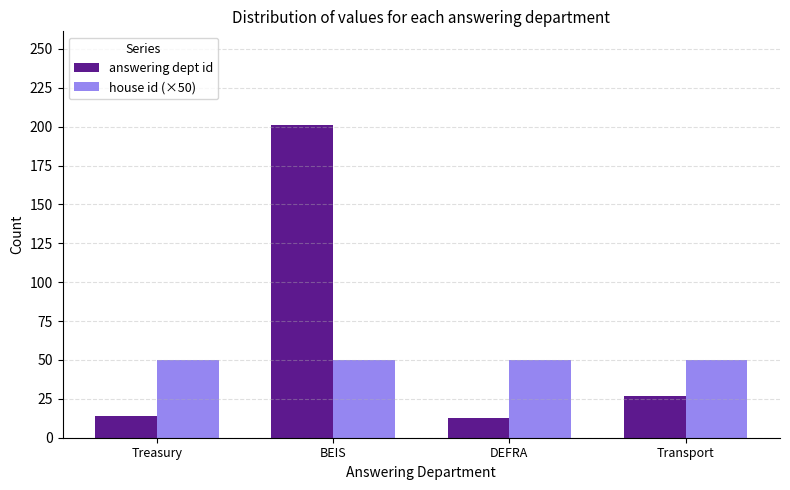

What position from the left is Treasury?

1